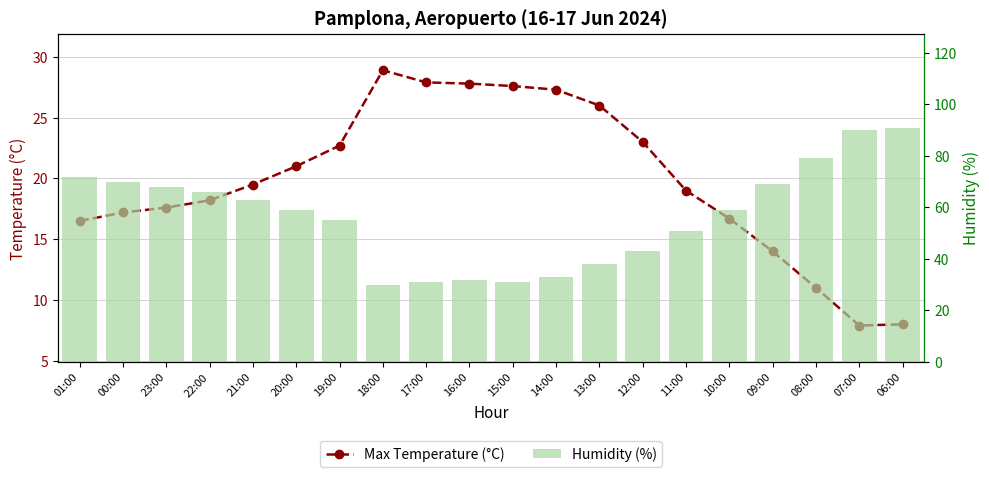

List the series in order of their overall mean, highest first.

Humidity (%), Max Temperature (°C)